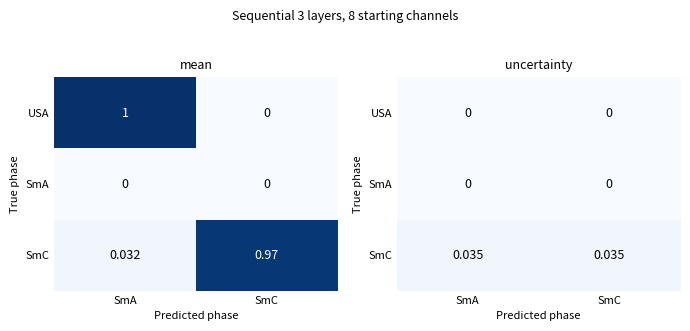

Which series has the largest total across all categories?

SmC